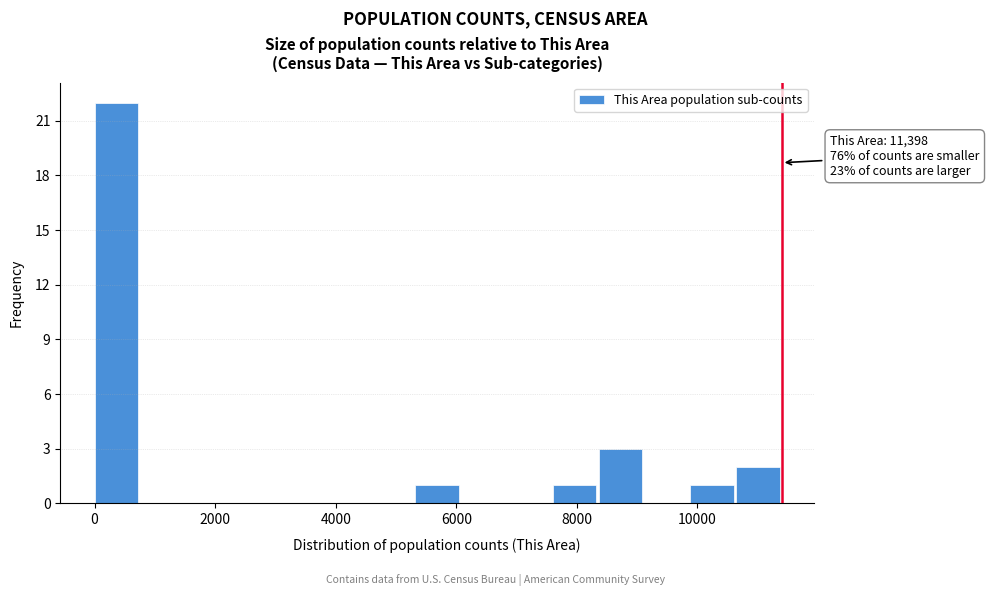

Read against the x-axis, roughly where is the centre of the tallest bar?

400